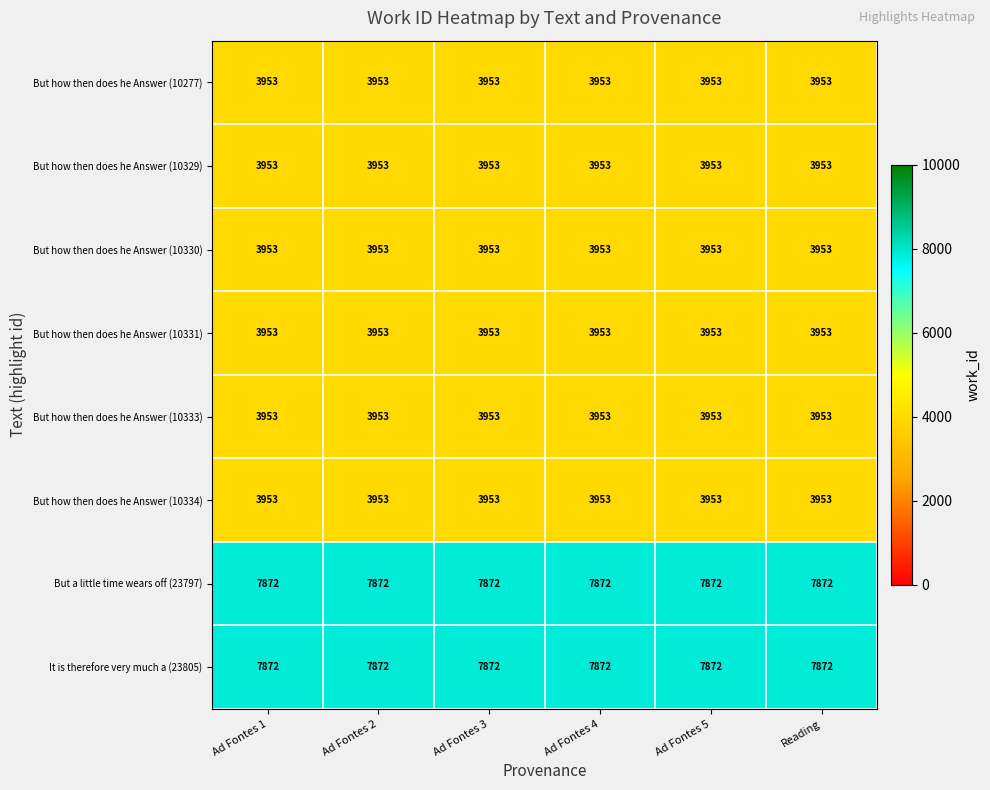

What is the approximate value of But how then does he Answer (10329) at Ad Fontes 2?

3953